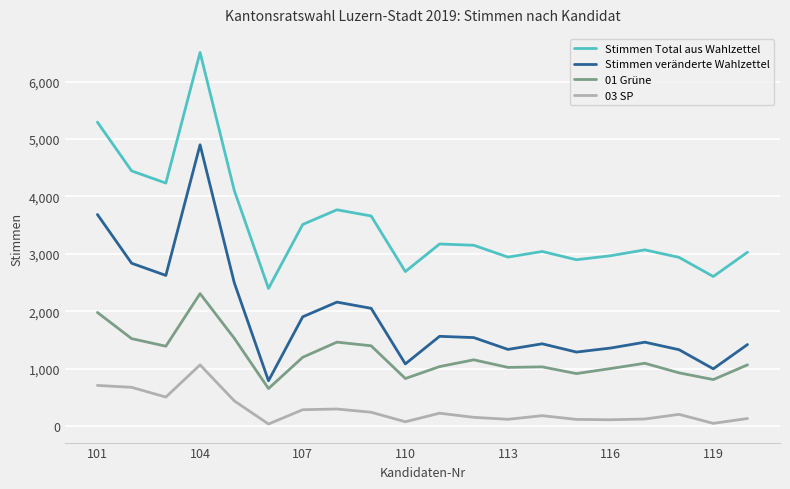

True or false: 01 Grüne and Stimmen Total aus Wahlzettel intersect in this chart.

False